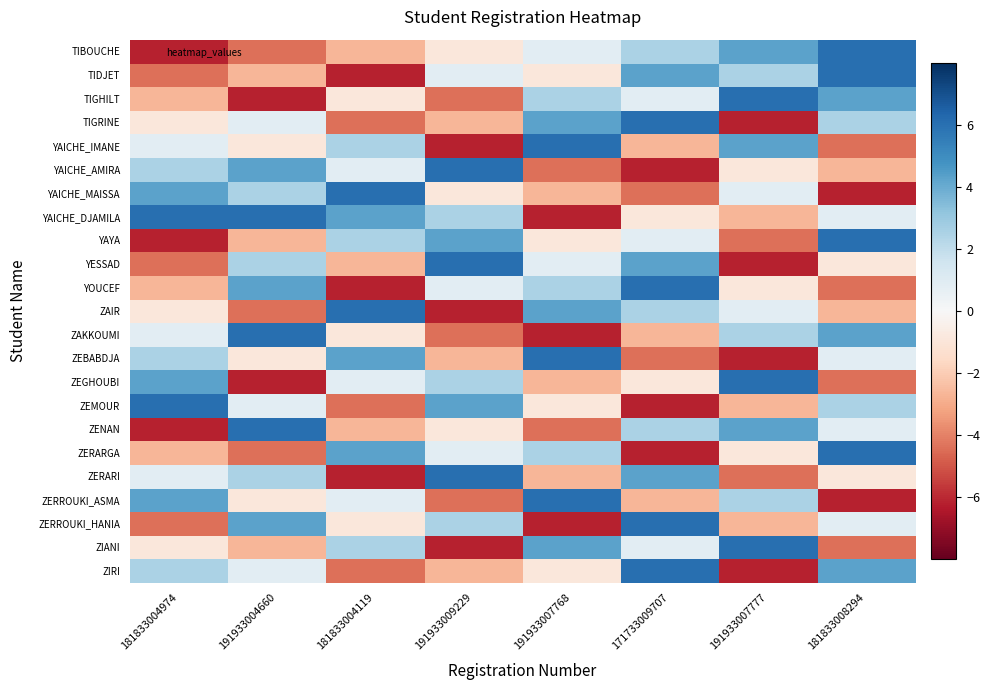

How many distinct data groups are displayed?

23